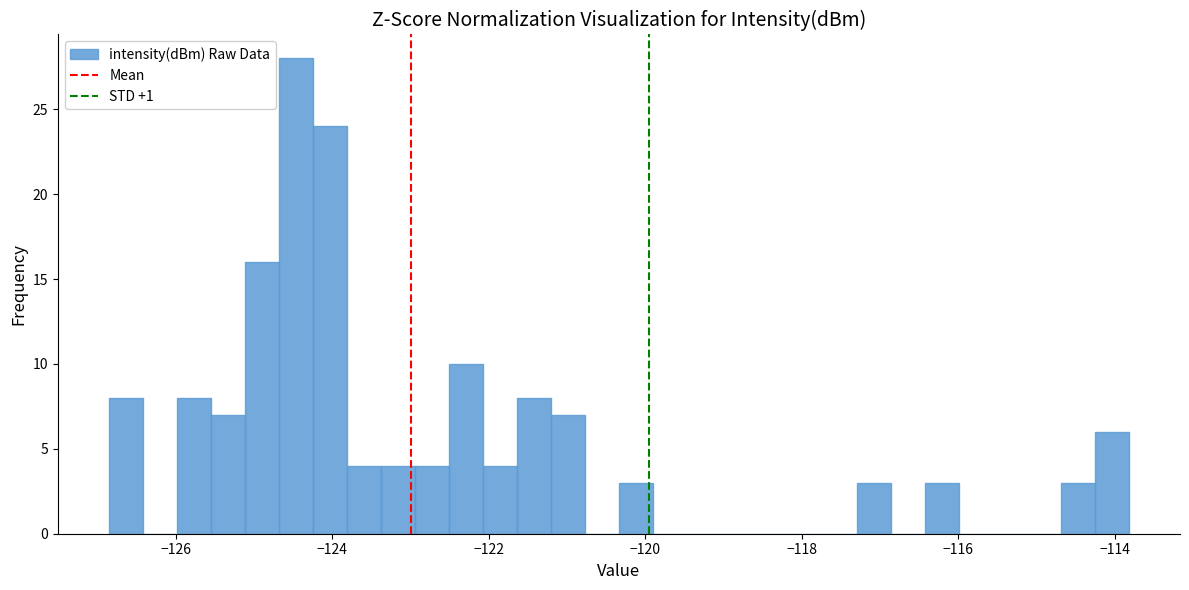

Read against the x-axis, roughly where is the centre of the tallest bar?

-124.4